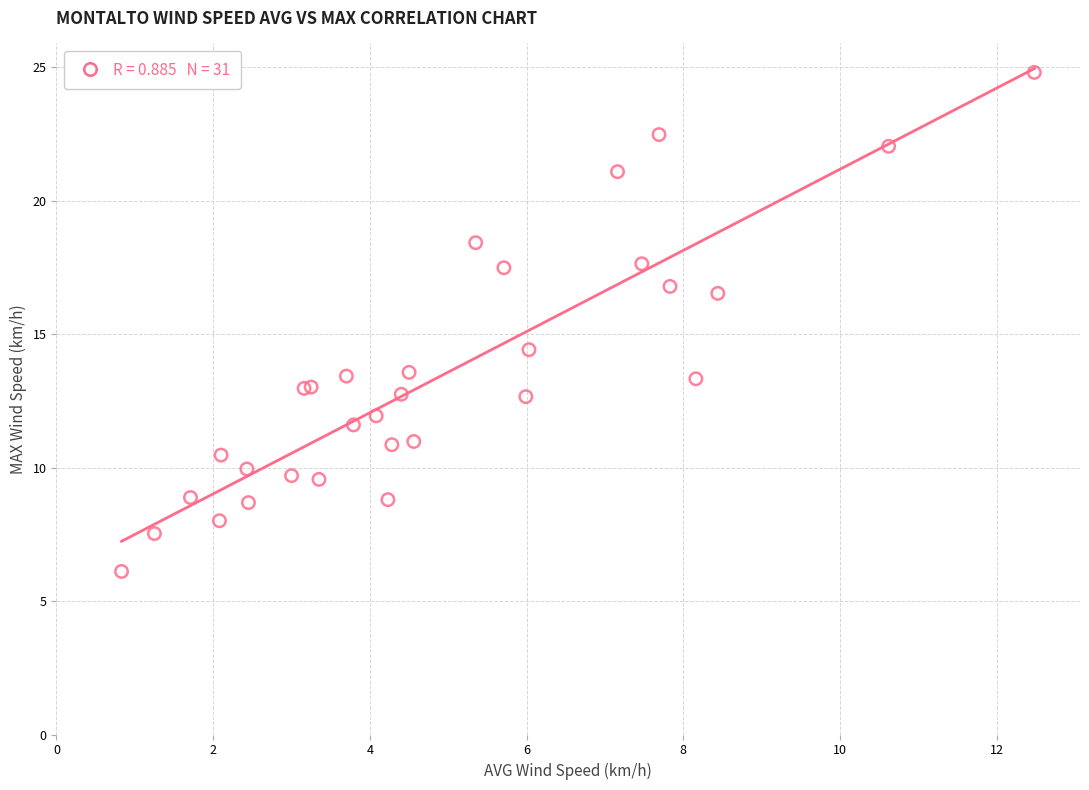

What Y value in the scatter plot is closest to 15?

14.4